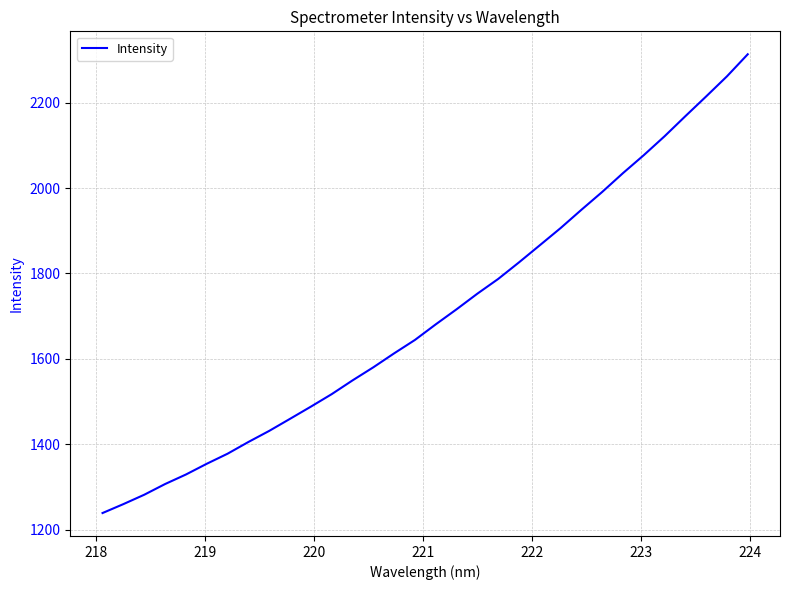

What is the greatest value displayed?

2313.1